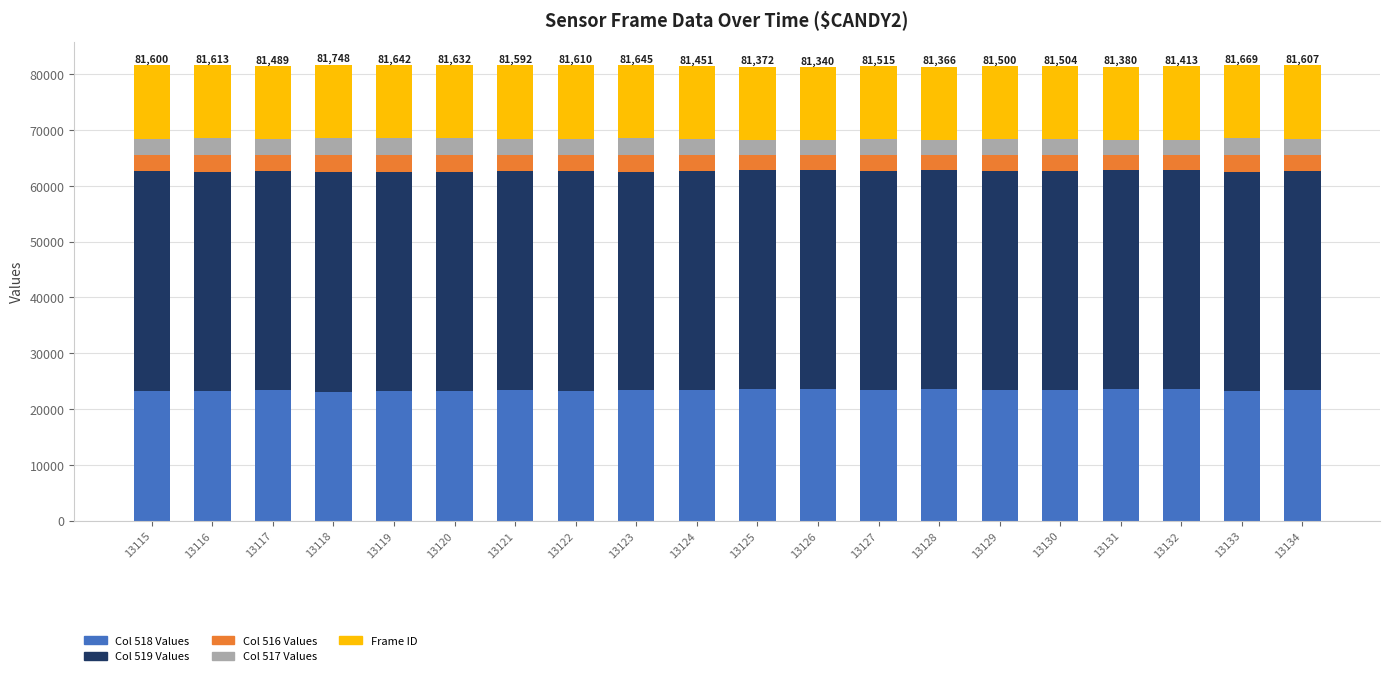

What is the sum of all Col 518 Values values?

468015